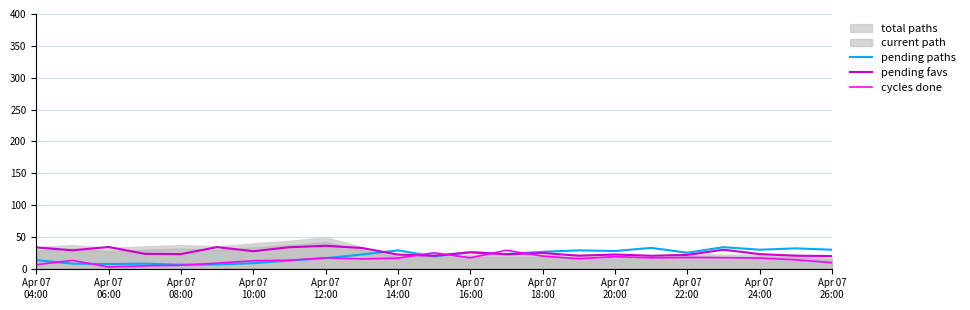

What is the difference between the highest and lowest values at Apr 07
04:00?

27.3